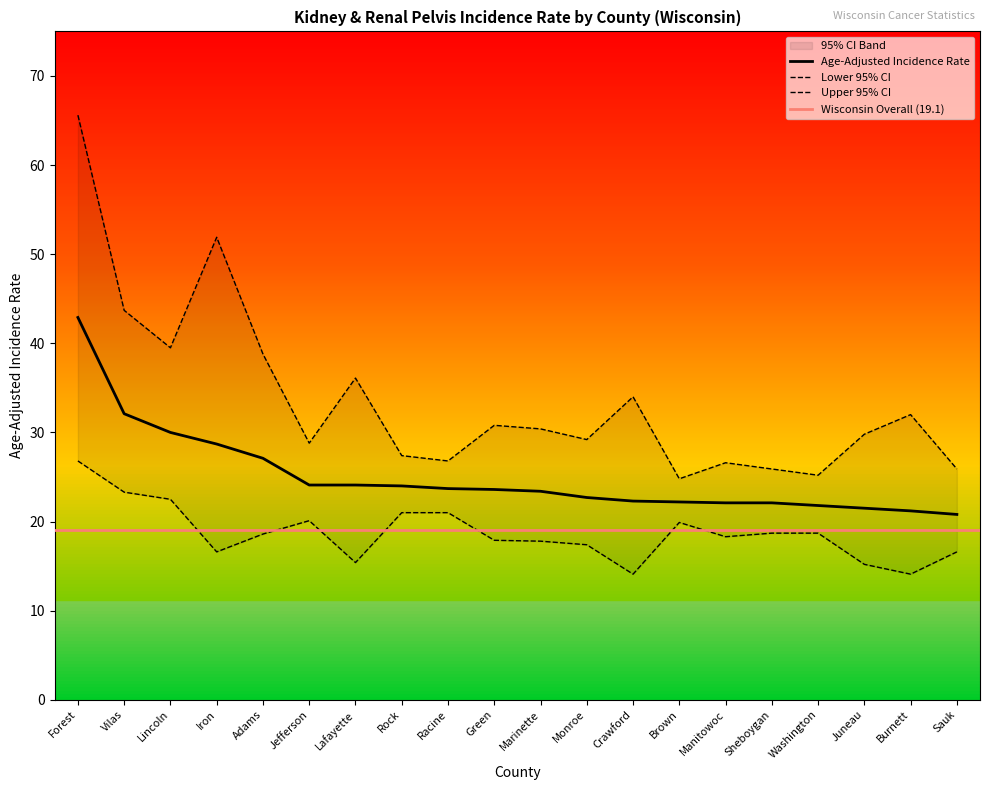

How many data points in Lower 95% CI are above 18?

11